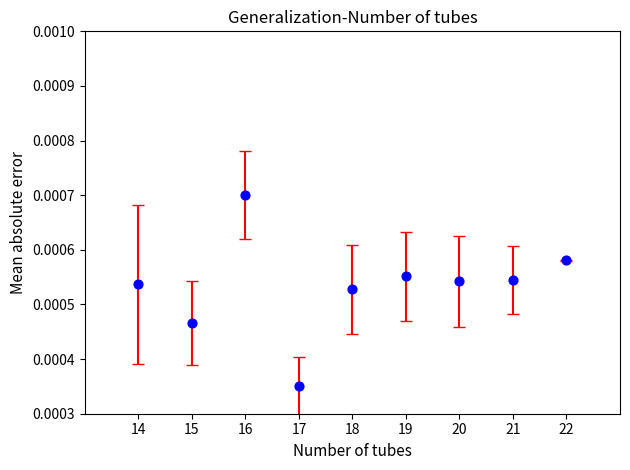

What is the range of X values (max minus min)?

8.0